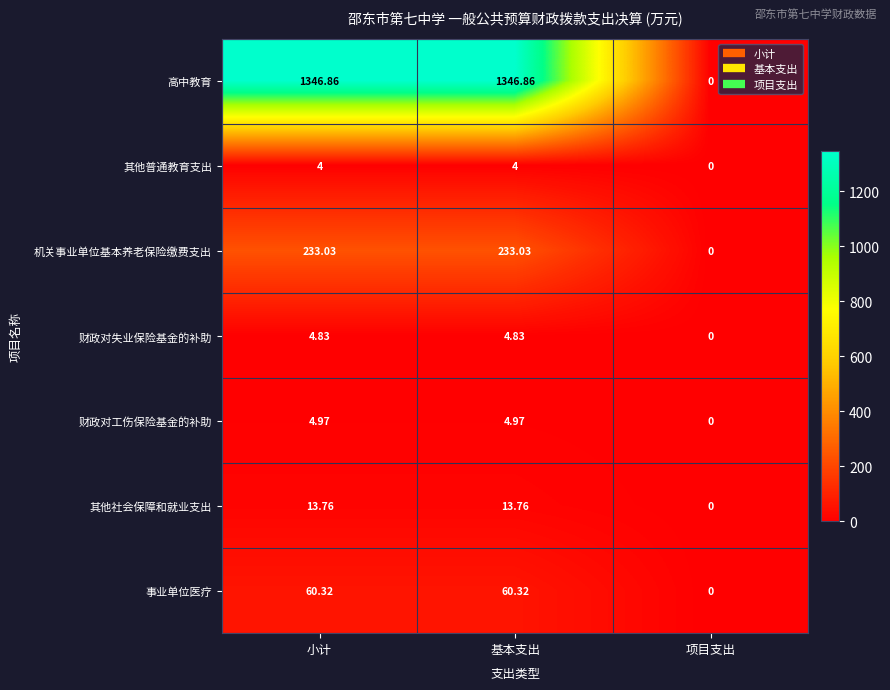

At which category does the chart reach its minimum across all series?

项目支出